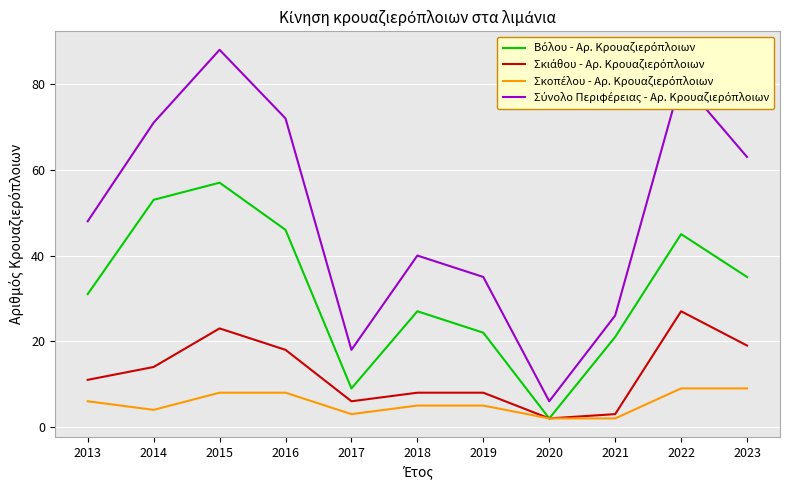

What is the greatest value displayed?

88